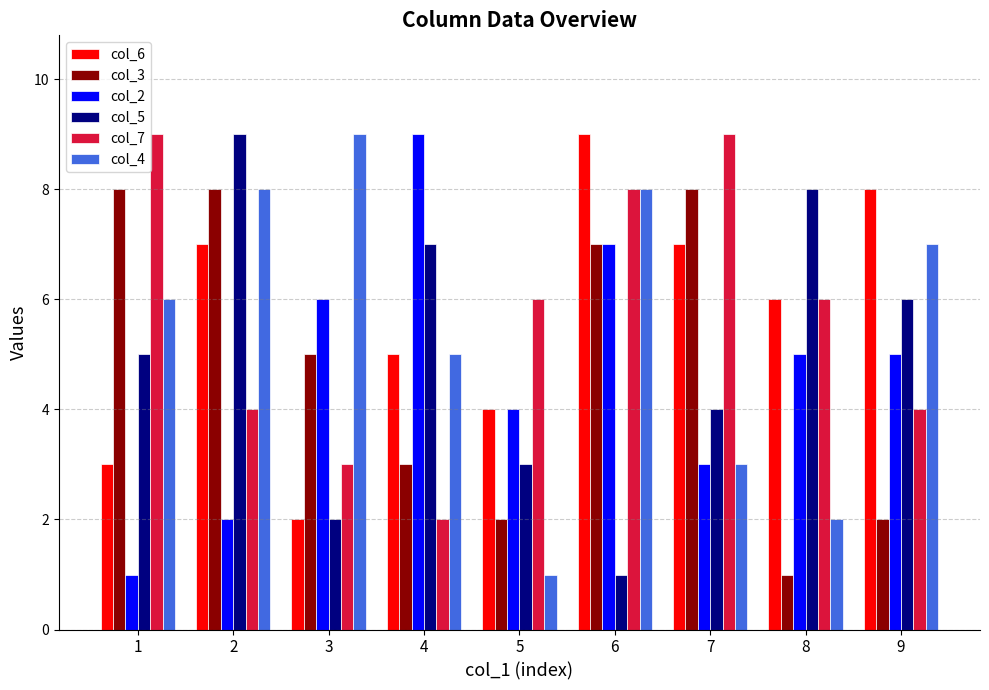

What is the value of the col_2 bar at the 5th from the left?

4